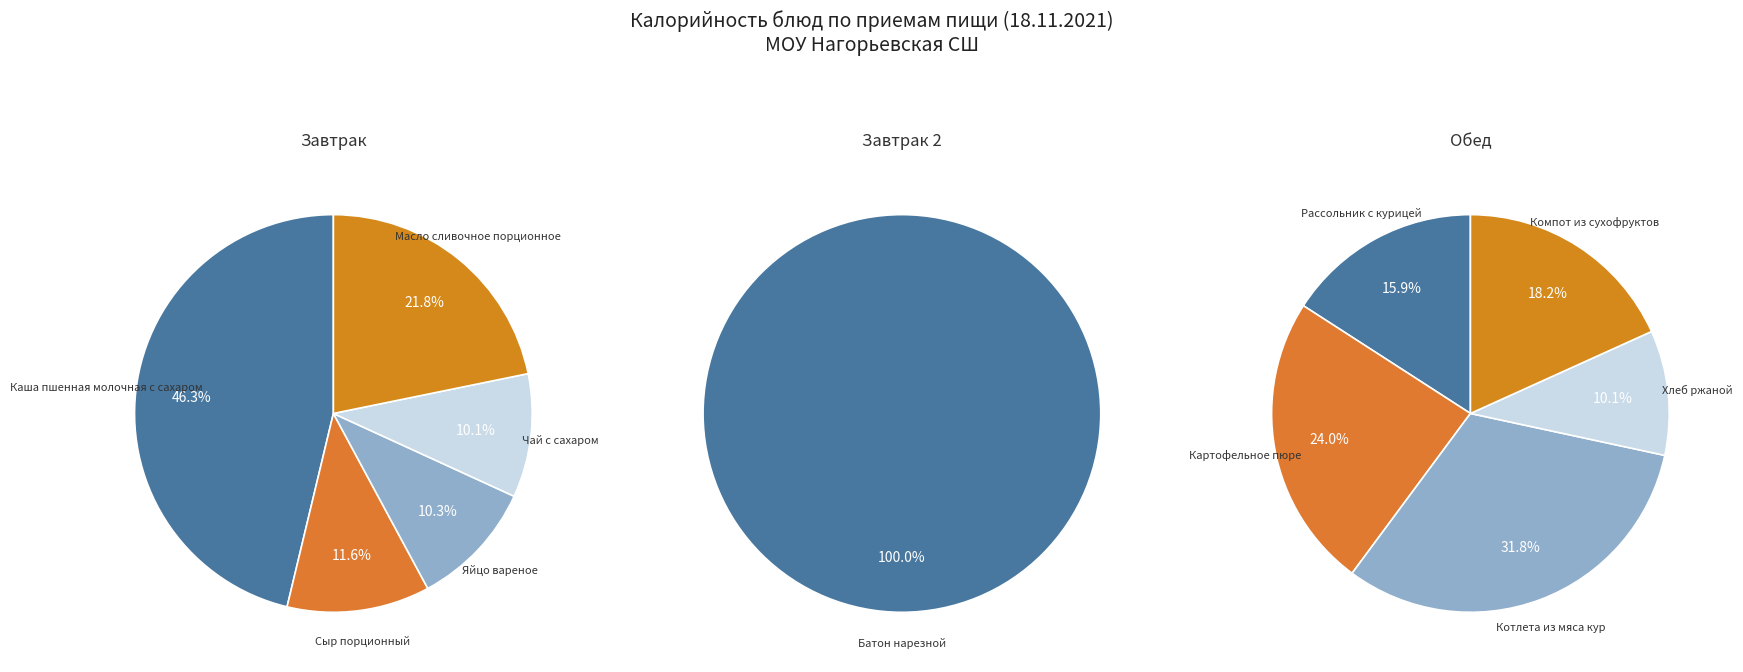

Rank the categories by value from highest to lowest.

Каша пшенная молочная с сахаром, Котлета из мяса кур, Картофельное пюре, Масло сливочное порционное, Батон нарезной, Компот из сухофруктов, Рассольник с курицей, Сыр порционный, Хлеб ржаной, Яйцо вареное, Чай с сахаром